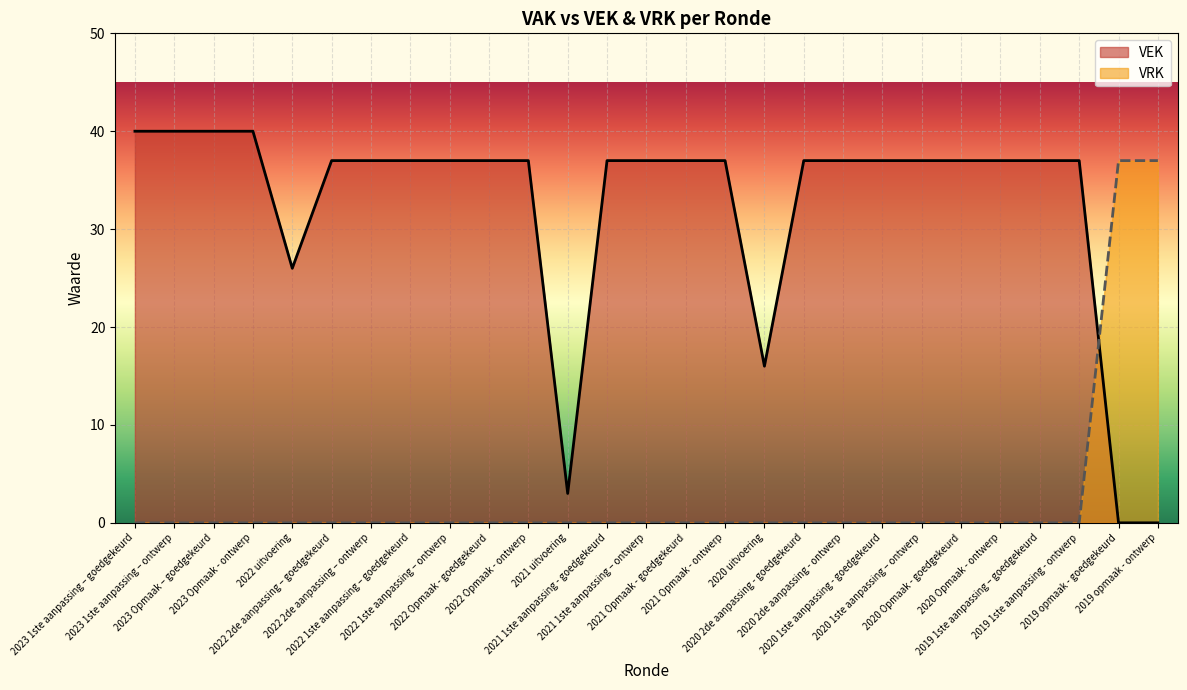

What is the spread (max minus min) of values at 2020 uitvoering?

16